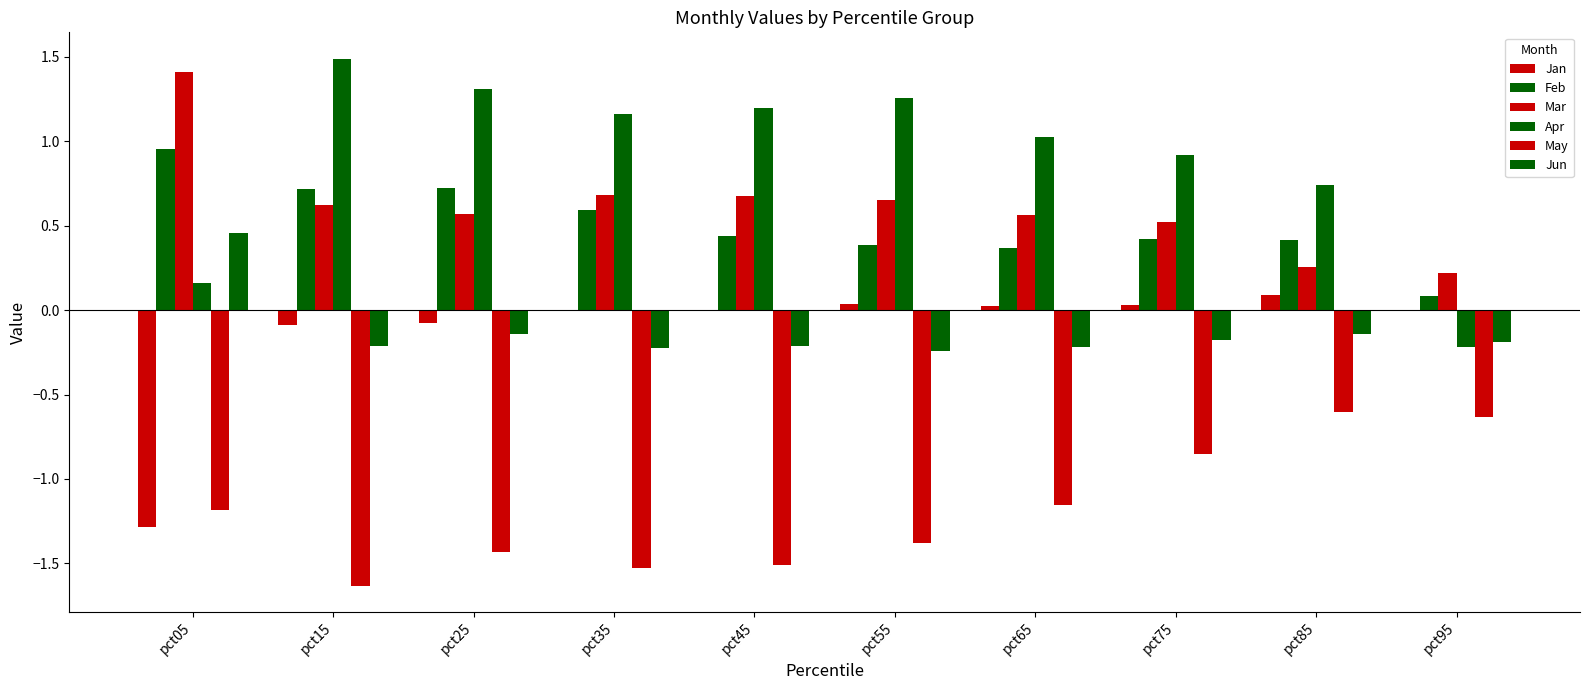

Is it true that Jun equals 0.8 at pct05?

False